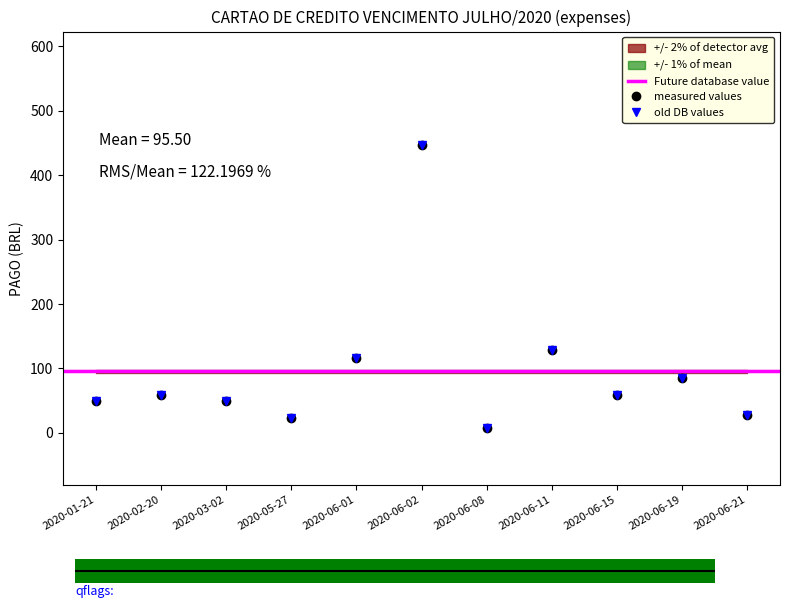

At which label does measured values reach its minimum?

2020-06-08